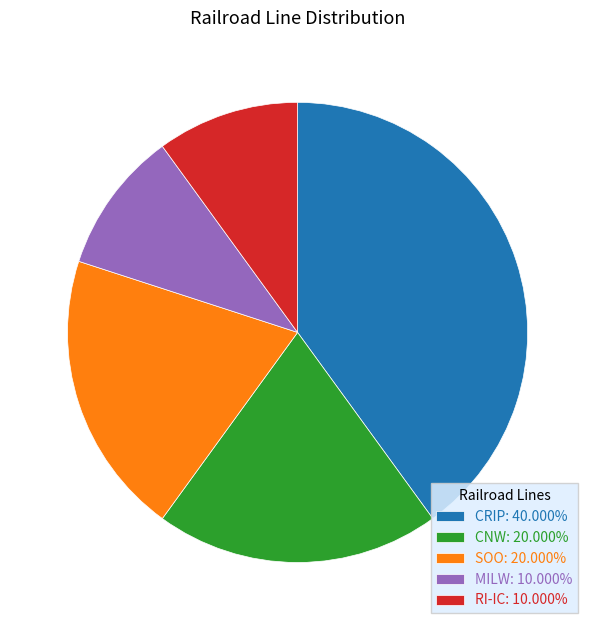

Approximately how many times larger is the value at MILW: 10.000% compared to CNW: 20.000%?

0.5